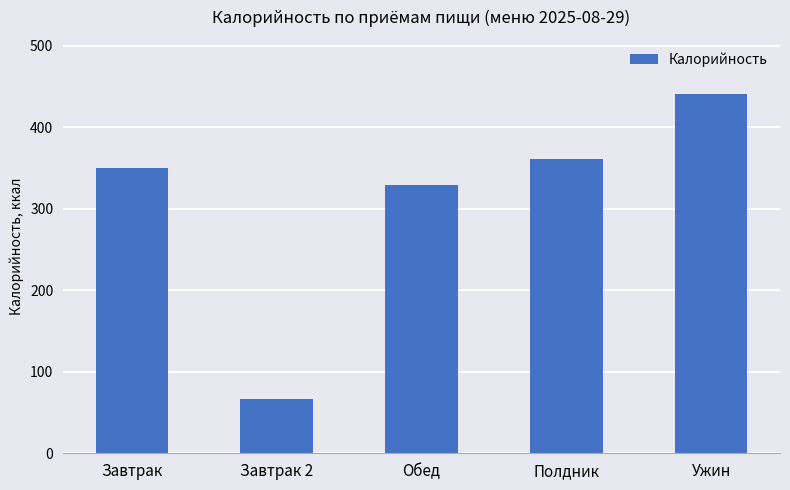

List the labels in order of value, smallest first.

Завтрак 2, Обед, Завтрак, Полдник, Ужин